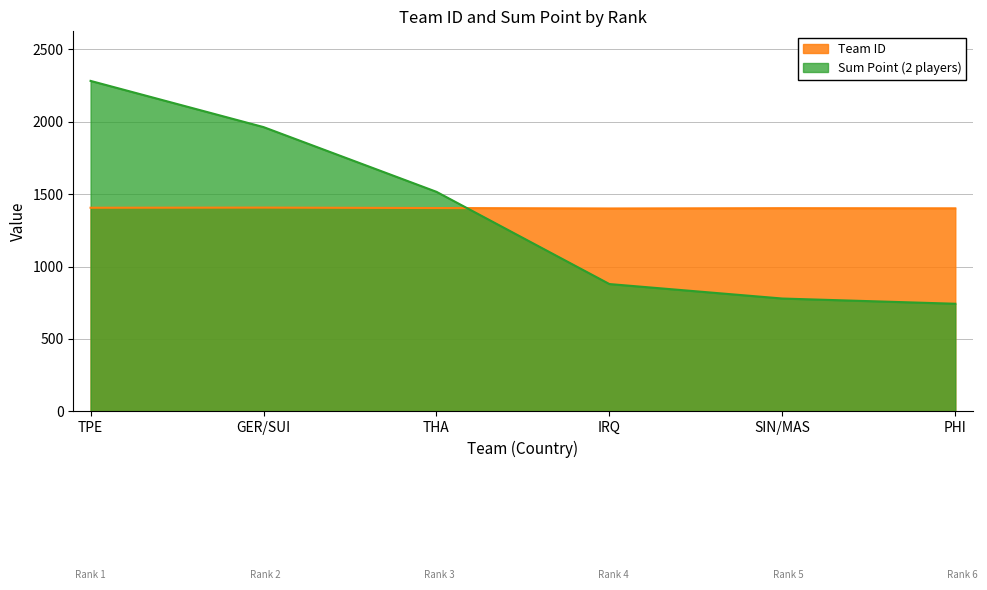

How many values in the Sum Point series exceed 1516?

2